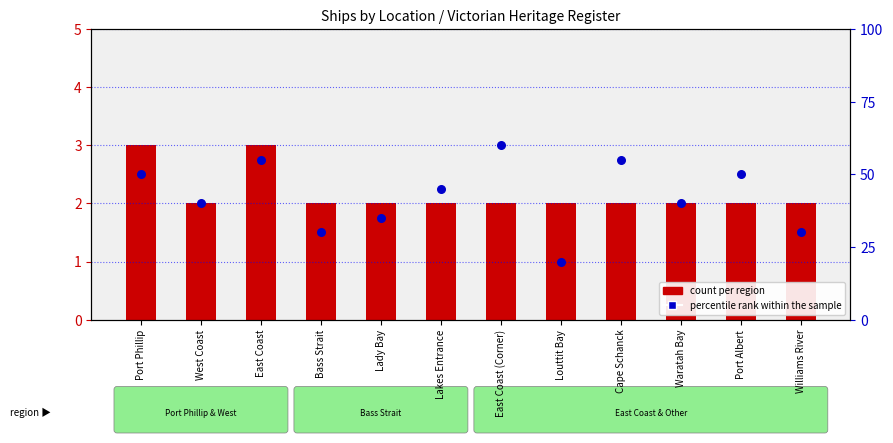

Is the value of count per region at Lady Bay greater than the value of percentile rank within the sample at Port Albert?

No